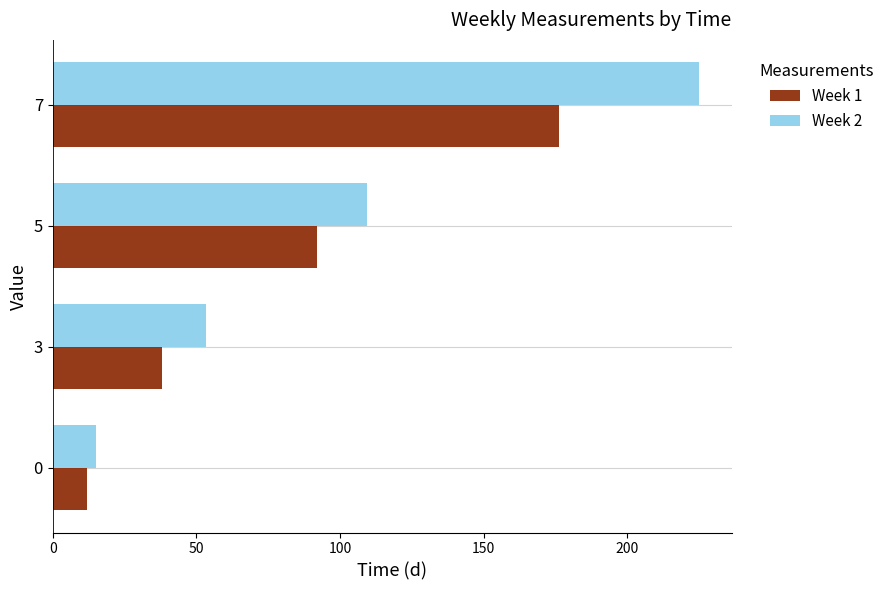

Which series has the largest total across all categories?

Week 2